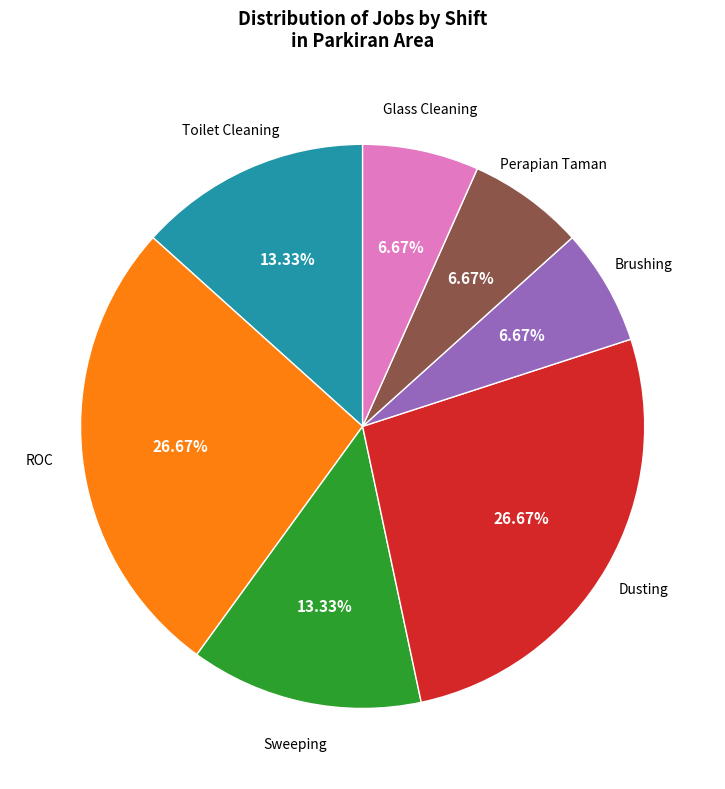

Is there any slice that represents more than half of the pie?

No